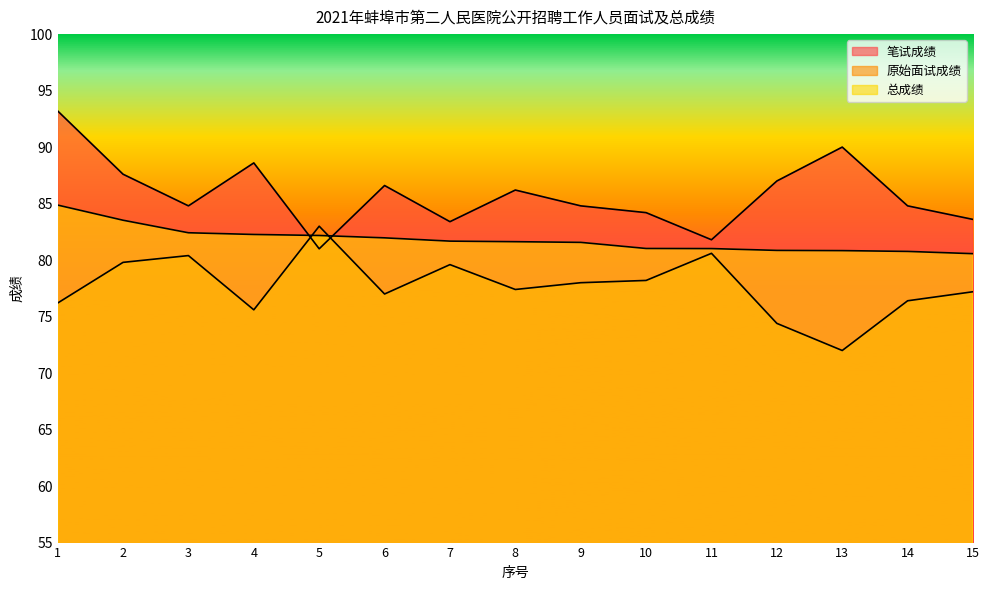

True or false: 总成绩 has a value of 114.5 at 10.

False